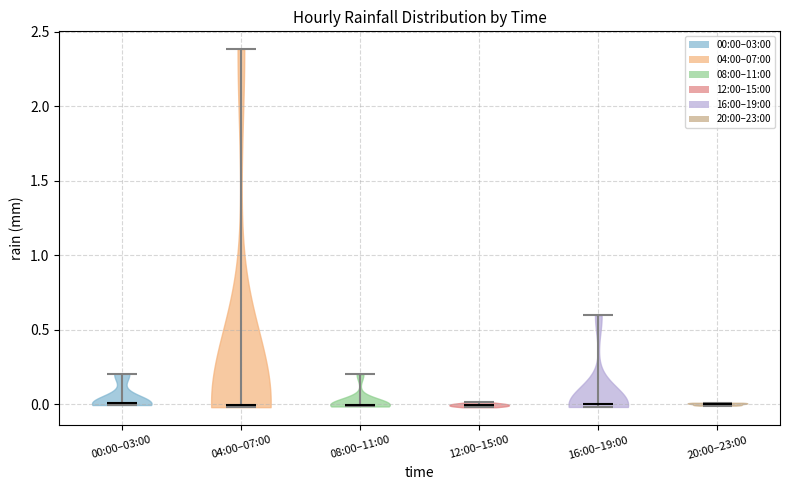

What is the lowest point the violin for 20:00–23:00 reaches on the y-axis? The values are not printed on the chart, so give them approximately, as read against the axis.

0.0